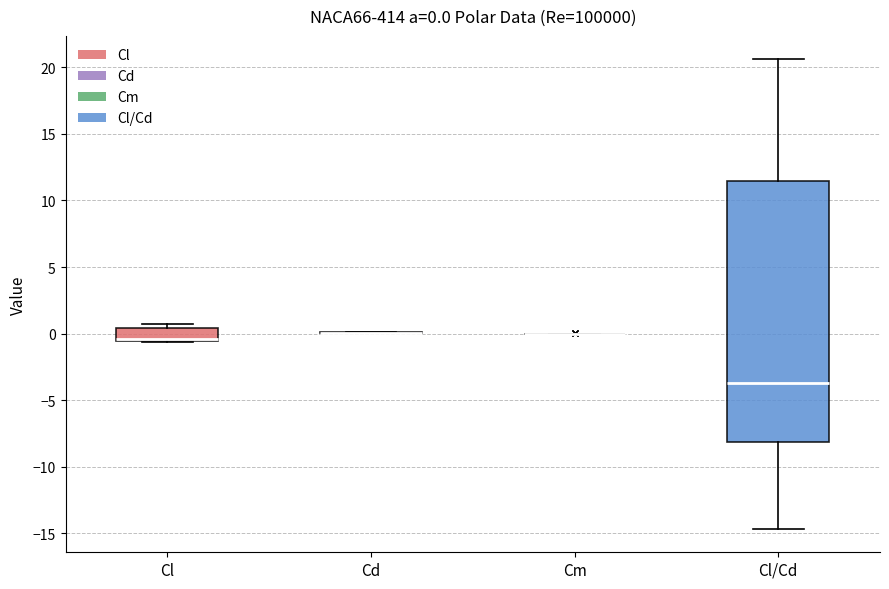

Which box is the tallest, from its lower edge to its upper edge?

Cl/Cd